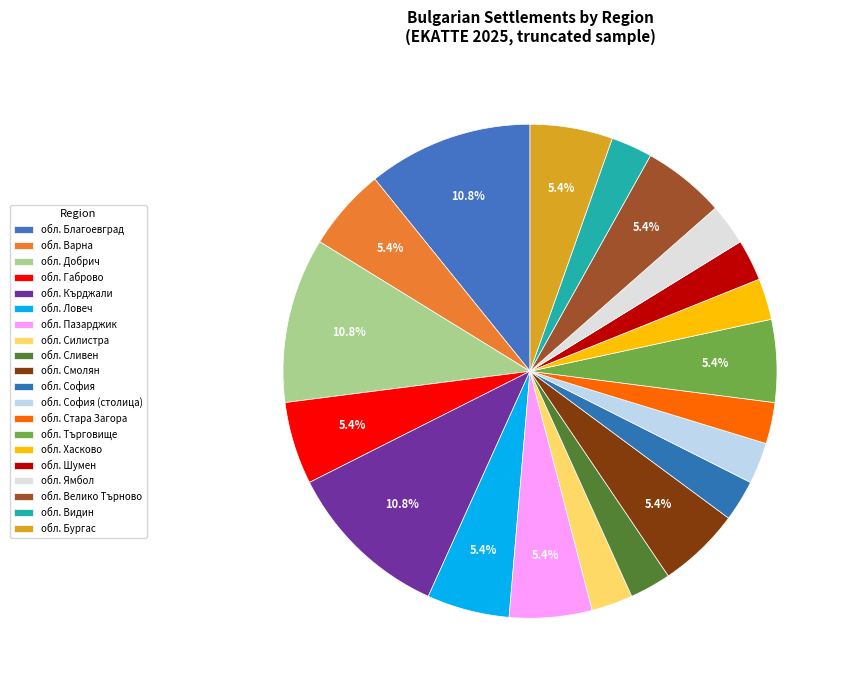

To the nearest percent, what is the difference between the обл. Сливен and обл. Варна slice percentages?

3%